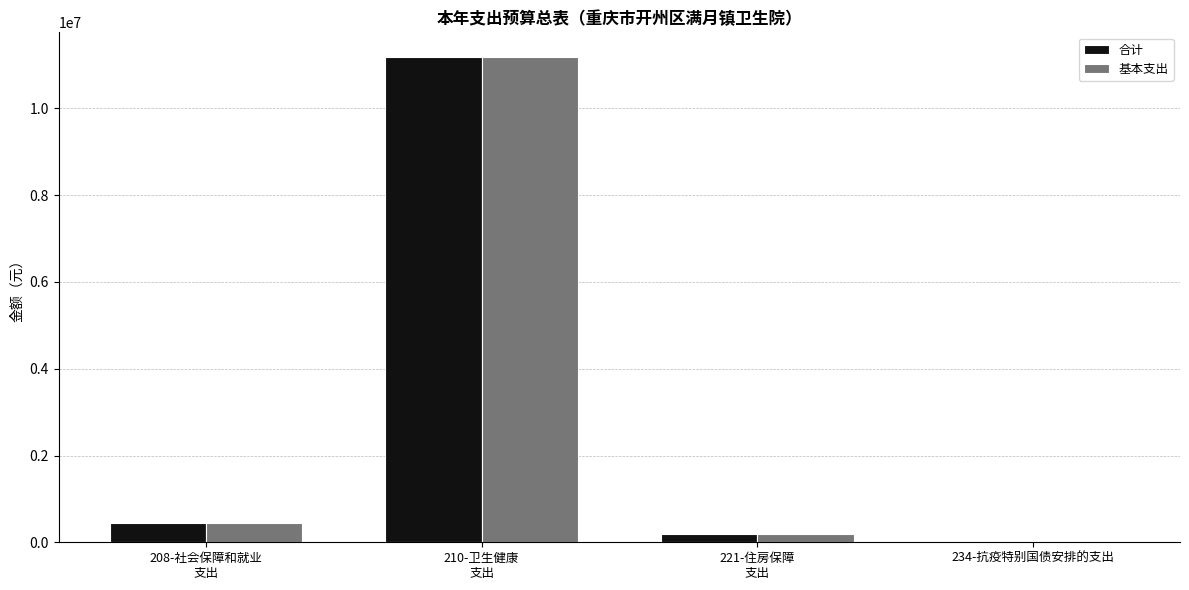

Which series has the widest spread of values?

基本支出